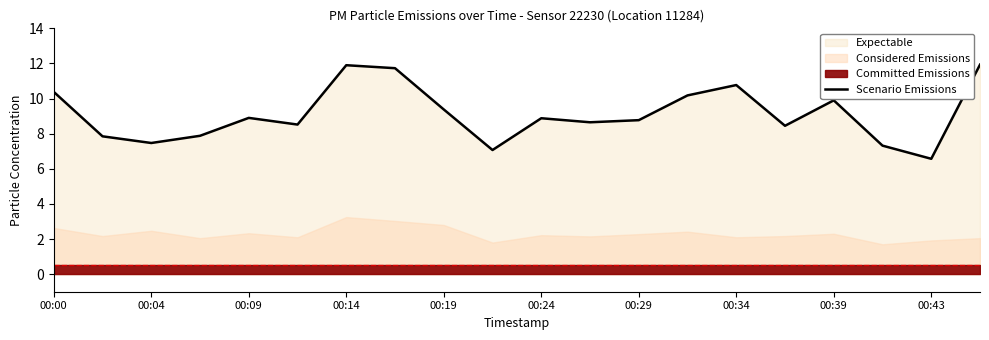

Is it true that Scenario Emissions equals 10.4 at 00:00?

True